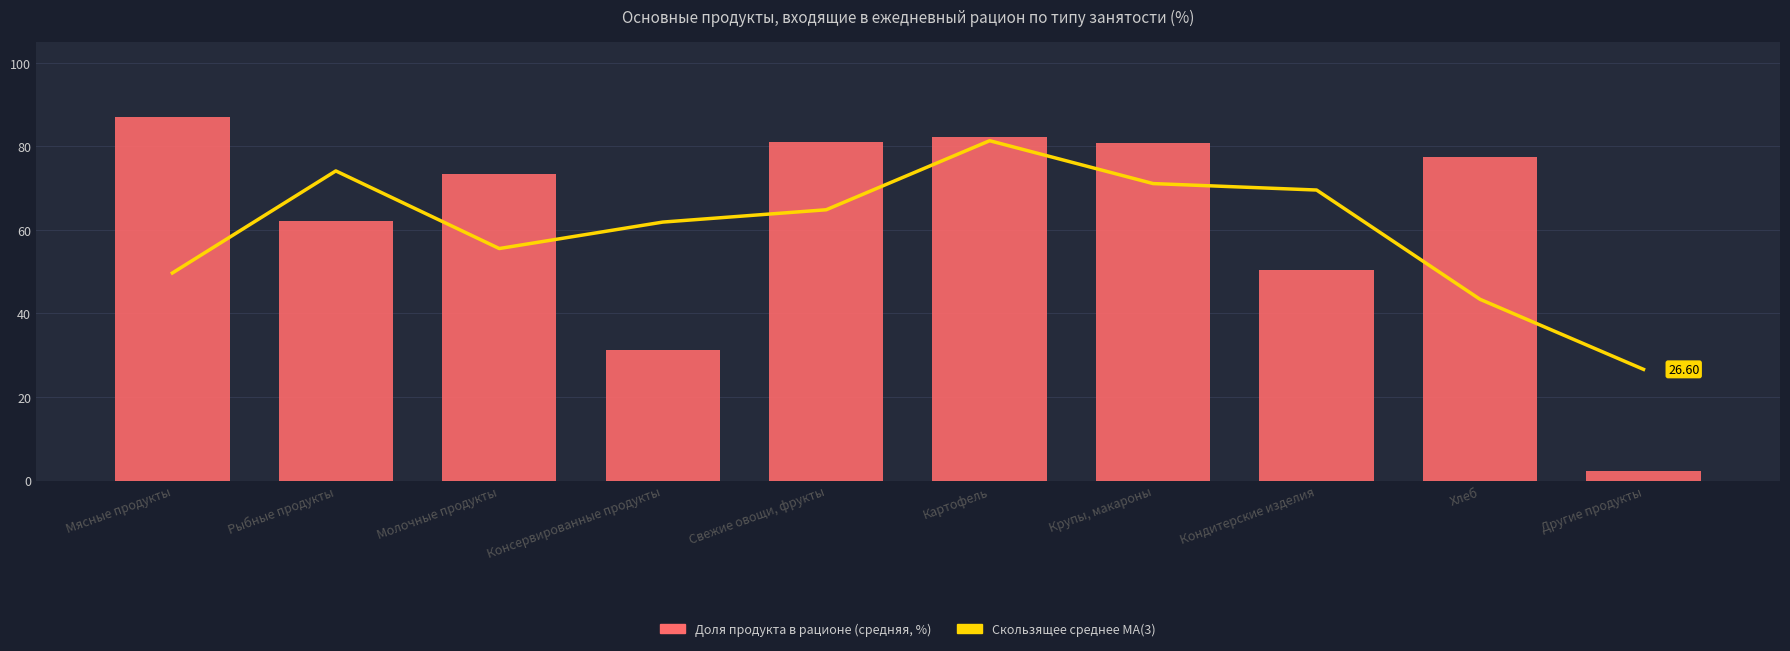

At Другие продукты, list the series in order from largest to smallest.

MA(3), Доля (средняя по группам)